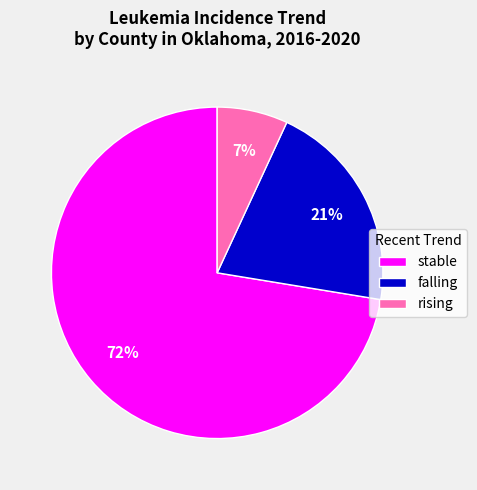

To the nearest percent, what portion does rising represent?

7%